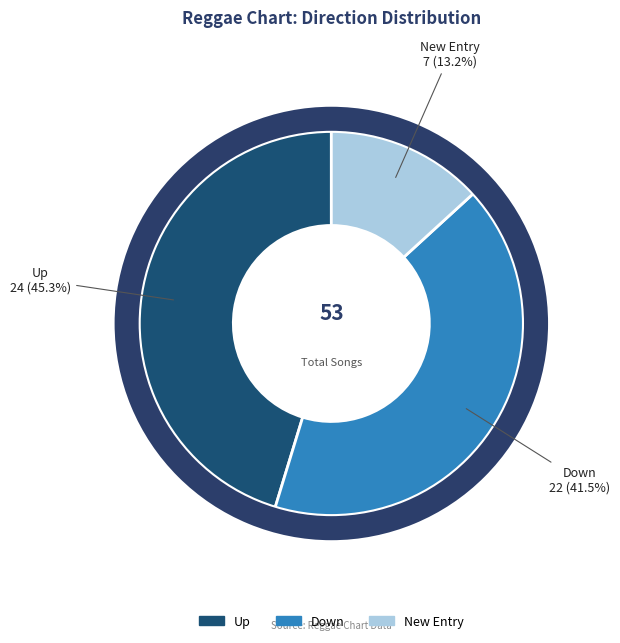

To the nearest percent, what is the difference between the largest and smallest slice percentages?

45%